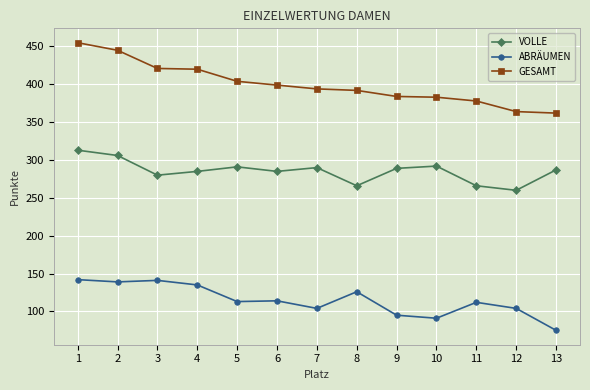

What is the average value of the GESAMT series?

400